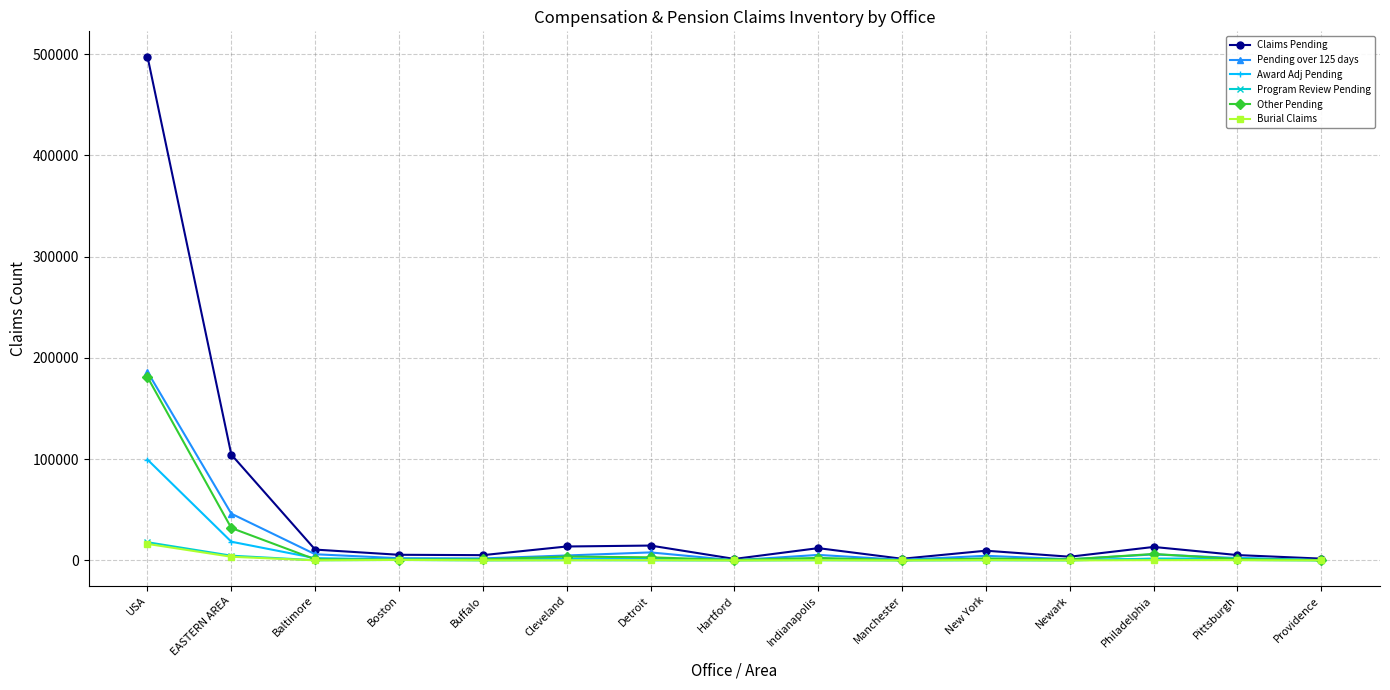

What are all the series names shown in the legend?

Claims Pending, Pending over 125 days, Award Adj Pending, Program Review Pending, Other Pending, Burial Claims